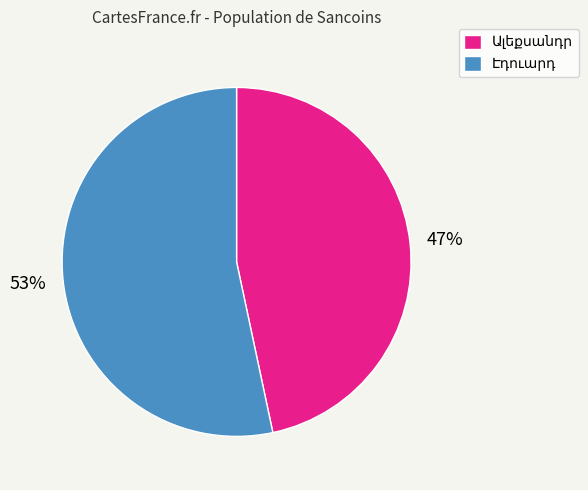

Is there a majority slice in this chart?

Yes